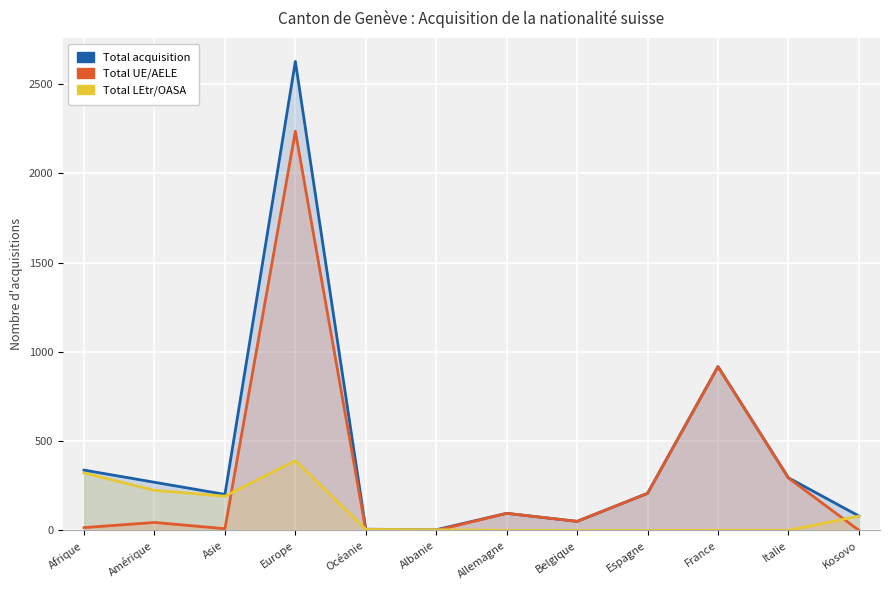

What position from the right is Kosovo?

1